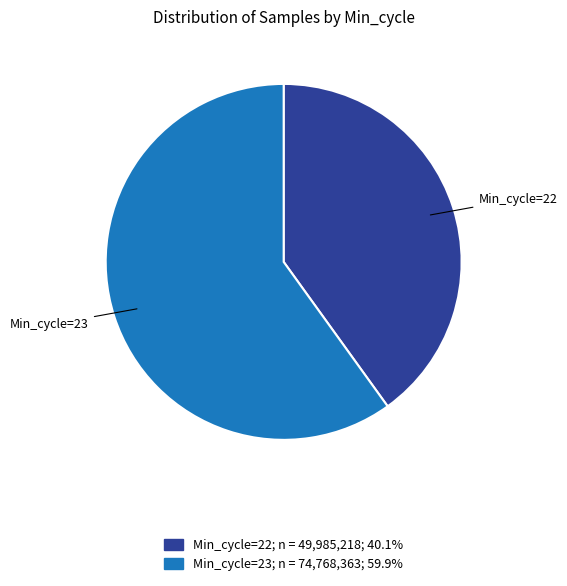

Does any single category account for the majority?

Yes